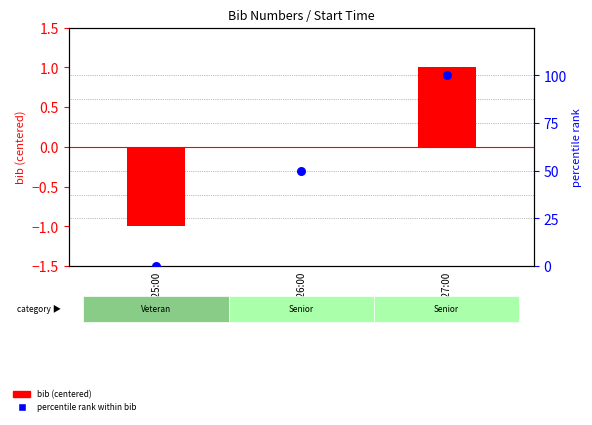

Which series has the largest Y range (max minus min)?

percentile rank within bib